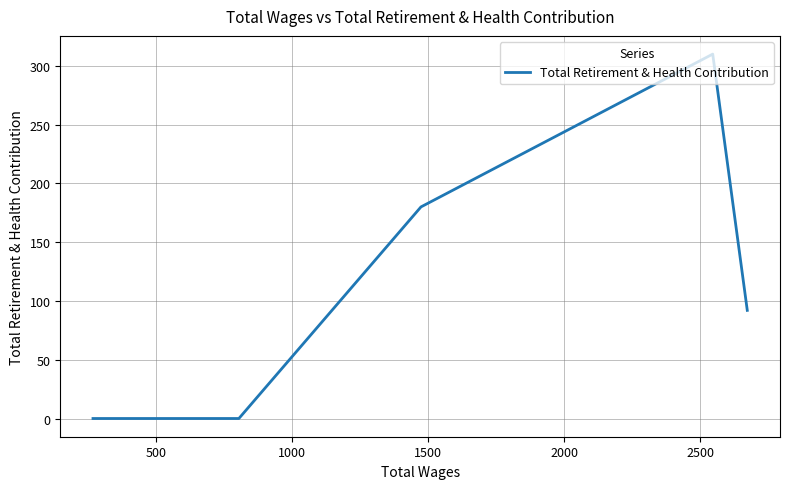

What is the greatest value displayed?

310